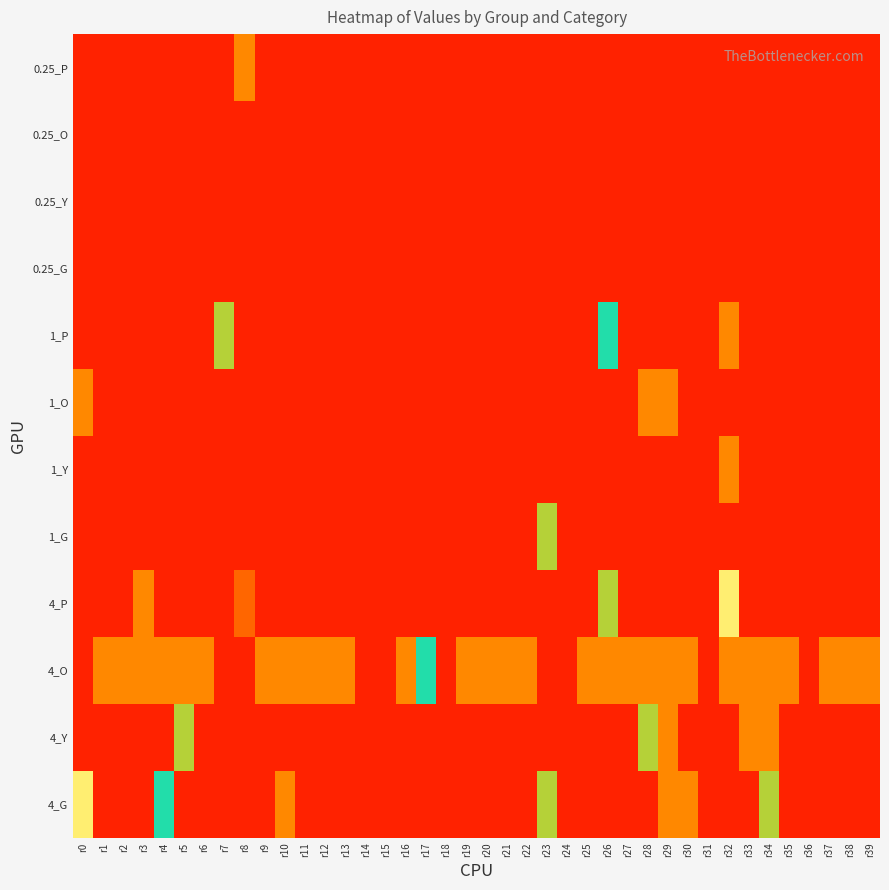

Reading left to right, transcribe all the data shown in this chart.

0.25_P: r0=0	r1=0	r2=0	r3=0	r4=0	r5=0	r6=0	r7=0	r8=1	r9=0	r10=0	r11=0	r12=0	r13=0	r14=0	r15=0	r16=0	r17=0	r18=0	r19=0	r20=0	r21=0	r22=0	r23=0	r24=0	r25=0	r26=0	r27=0	r28=0	r29=0	r30=0	r31=0	r32=0	r33=0	r34=0	r35=0	r36=0	r37=0	r38=0	r39=0
0.25_O: r0=0	r1=0	r2=0	r3=0	r4=0	r5=0	r6=0	r7=0	r8=0	r9=0	r10=0	r11=0	r12=0	r13=0	r14=0	r15=0	r16=0	r17=0	r18=0	r19=0	r20=0	r21=0	r22=0	r23=0	r24=0	r25=0	r26=0	r27=0	r28=0	r29=0	r30=0	r31=0	r32=0	r33=0	r34=0	r35=0	r36=0	r37=0	r38=0	r39=0
0.25_Y: r0=0	r1=0	r2=0	r3=0	r4=0	r5=0	r6=0	r7=0	r8=0	r9=0	r10=0	r11=0	r12=0	r13=0	r14=0	r15=0	r16=0	r17=0	r18=0	r19=0	r20=0	r21=0	r22=0	r23=0	r24=0	r25=0	r26=0	r27=0	r28=0	r29=0	r30=0	r31=0	r32=0	r33=0	r34=0	r35=0	r36=0	r37=0	r38=0	r39=0
0.25_G: r0=0	r1=0	r2=0	r3=0	r4=0	r5=0	r6=0	r7=0	r8=0	r9=0	r10=0	r11=0	r12=0	r13=0	r14=0	r15=0	r16=0	r17=0	r18=0	r19=0	r20=0	r21=0	r22=0	r23=0	r24=0	r25=0	r26=0	r27=0	r28=0	r29=0	r30=0	r31=0	r32=0	r33=0	r34=0	r35=0	r36=0	r37=0	r38=0	r39=0
1_P: r0=0	r1=0	r2=0	r3=0	r4=0	r5=0	r6=0	r7=4	r8=0	r9=0	r10=0	r11=0	r12=0	r13=0	r14=0	r15=0	r16=0	r17=0	r18=0	r19=0	r20=0	r21=0	r22=0	r23=0	r24=0	r25=0	r26=3	r27=0	r28=0	r29=0	r30=0	r31=0	r32=1	r33=0	r34=0	r35=0	r36=0	r37=0	r38=0	r39=0
1_O: r0=1	r1=0	r2=0	r3=0	r4=0	r5=0	r6=0	r7=0	r8=0	r9=0	r10=0	r11=0	r12=0	r13=0	r14=0	r15=0	r16=0	r17=0	r18=0	r19=0	r20=0	r21=0	r22=0	r23=0	r24=0	r25=0	r26=0	r27=0	r28=1	r29=1	r30=0	r31=0	r32=0	r33=0	r34=0	r35=0	r36=0	r37=0	r38=0	r39=0
1_Y: r0=0	r1=0	r2=0	r3=0	r4=0	r5=0	r6=0	r7=0	r8=0	r9=0	r10=0	r11=0	r12=0	r13=0	r14=0	r15=0	r16=0	r17=0	r18=0	r19=0	r20=0	r21=0	r22=0	r23=0	r24=0	r25=0	r26=0	r27=0	r28=0	r29=0	r30=0	r31=0	r32=1	r33=0	r34=0	r35=0	r36=0	r37=0	r38=0	r39=0
1_G: r0=0	r1=0	r2=0	r3=0	r4=0	r5=0	r6=0	r7=0	r8=0	r9=0	r10=0	r11=0	r12=0	r13=0	r14=0	r15=0	r16=0	r17=0	r18=0	r19=0	r20=0	r21=0	r22=0	r23=4	r24=0	r25=0	r26=0	r27=0	r28=0	r29=0	r30=0	r31=0	r32=0	r33=0	r34=0	r35=0	r36=0	r37=0	r38=0	r39=0
4_P: r0=0	r1=0	r2=0	r3=1	r4=0	r5=0	r6=0	r7=0	r8=5	r9=0	r10=0	r11=0	r12=0	r13=0	r14=0	r15=0	r16=0	r17=0	r18=0	r19=0	r20=0	r21=0	r22=0	r23=0	r24=0	r25=0	r26=4	r27=0	r28=0	r29=0	r30=0	r31=0	r32=2	r33=0	r34=0	r35=0	r36=0	r37=0	r38=0	r39=0
4_O: r0=0	r1=1	r2=1	r3=1	r4=1	r5=1	r6=1	r7=0	r8=0	r9=1	r10=1	r11=1	r12=1	r13=1	r14=0	r15=0	r16=1	r17=3	r18=0	r19=1	r20=1	r21=1	r22=1	r23=0	r24=0	r25=1	r26=1	r27=1	r28=1	r29=1	r30=1	r31=0	r32=1	r33=1	r34=1	r35=1	r36=0	r37=1	r38=1	r39=1
4_Y: r0=0	r1=0	r2=0	r3=0	r4=0	r5=4	r6=0	r7=0	r8=0	r9=0	r10=0	r11=0	r12=0	r13=0	r14=0	r15=0	r16=0	r17=0	r18=0	r19=0	r20=0	r21=0	r22=0	r23=0	r24=0	r25=0	r26=0	r27=0	r28=4	r29=1	r30=0	r31=0	r32=0	r33=1	r34=1	r35=0	r36=0	r37=0	r38=0	r39=0
4_G: r0=2	r1=0	r2=0	r3=0	r4=3	r5=0	r6=0	r7=0	r8=0	r9=0	r10=1	r11=0	r12=0	r13=0	r14=0	r15=0	r16=0	r17=0	r18=0	r19=0	r20=0	r21=0	r22=0	r23=4	r24=0	r25=0	r26=0	r27=0	r28=0	r29=1	r30=1	r31=0	r32=0	r33=0	r34=4	r35=0	r36=0	r37=0	r38=0	r39=0